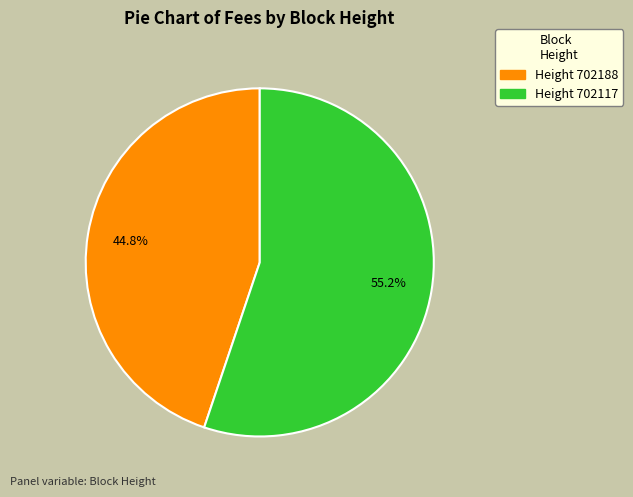

Does any single category account for the majority?

Yes